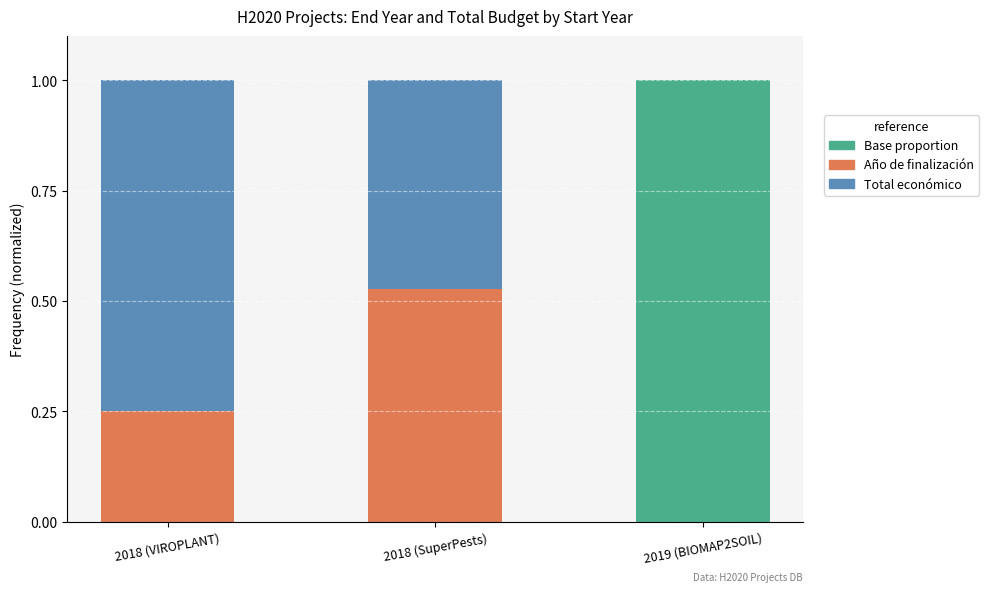

Is it true that Base proportion equals 0.4 at 2019 (BIOMAP2SOIL)?

False